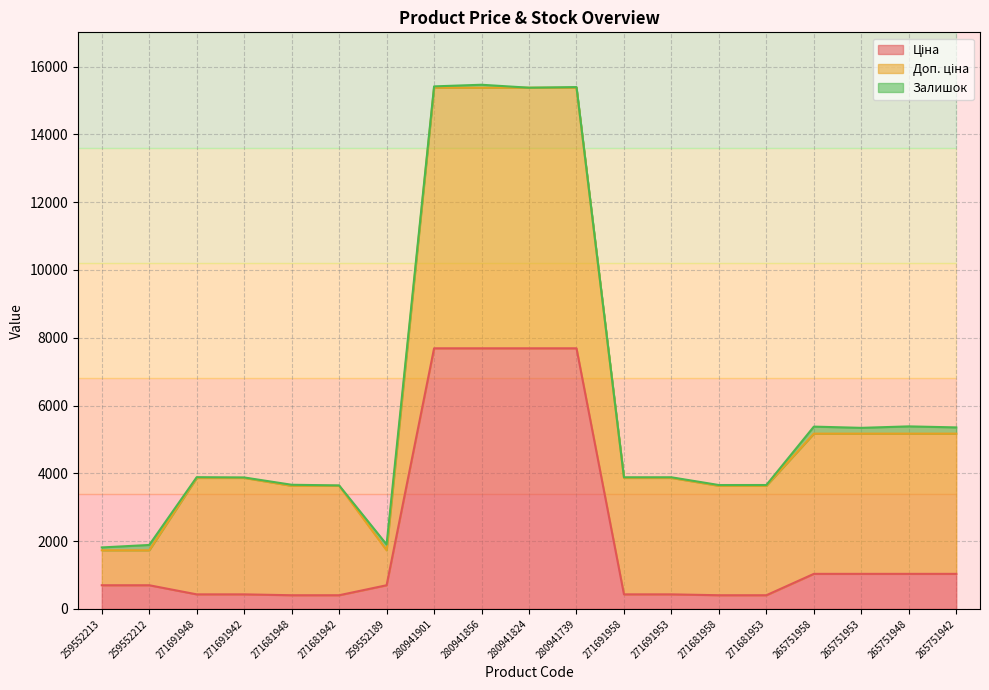

How many series are shown in this chart?

3